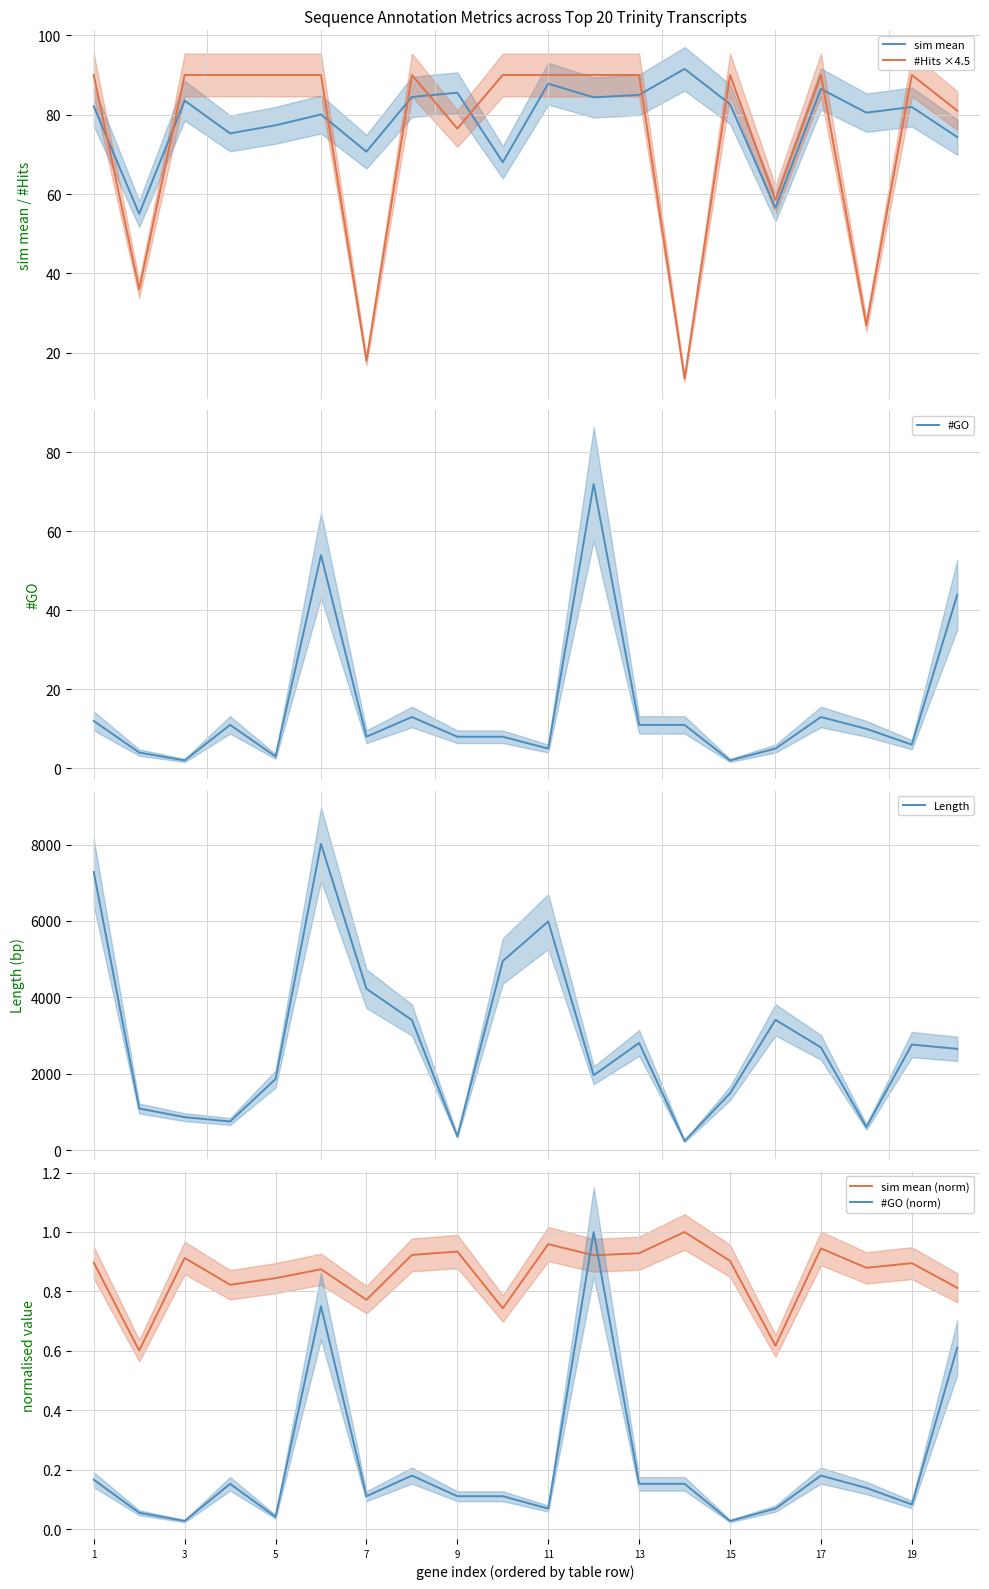

How many lines are shown in the chart?

6